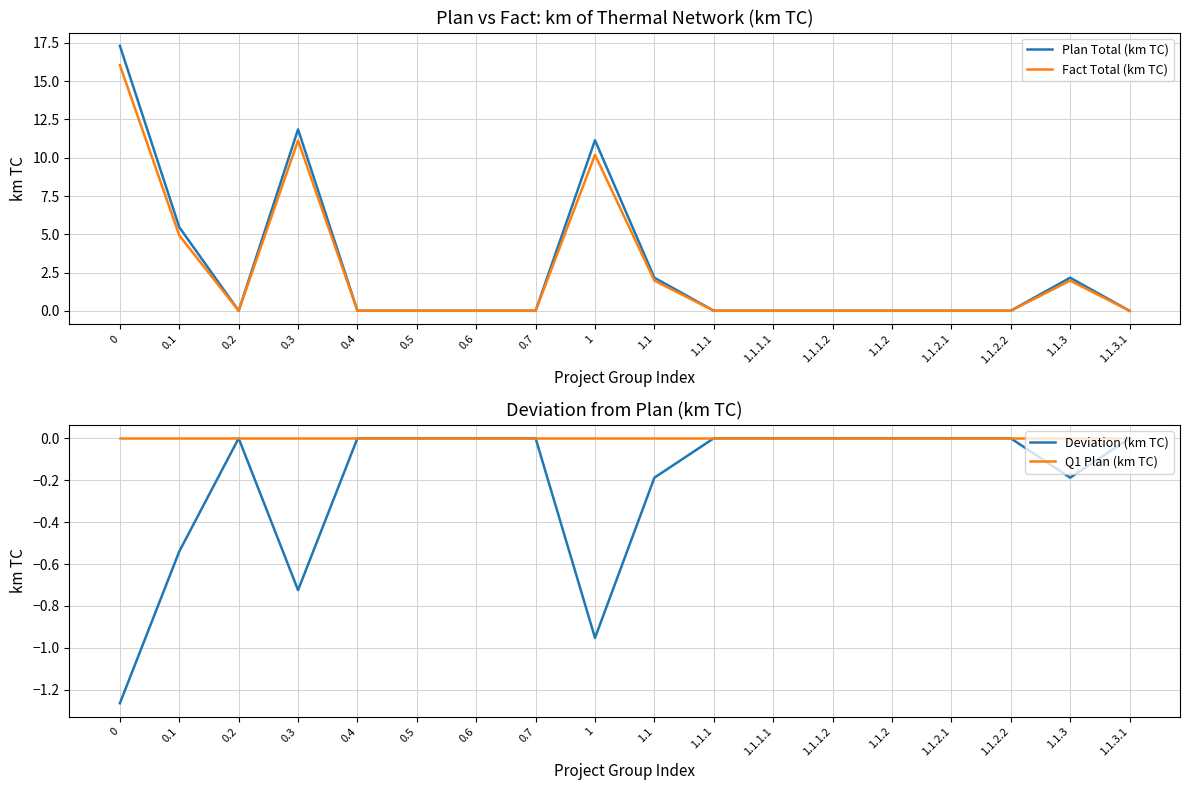

In Deviation (km TC), how many points are lower than both neighbors (excluding endpoints)?

3